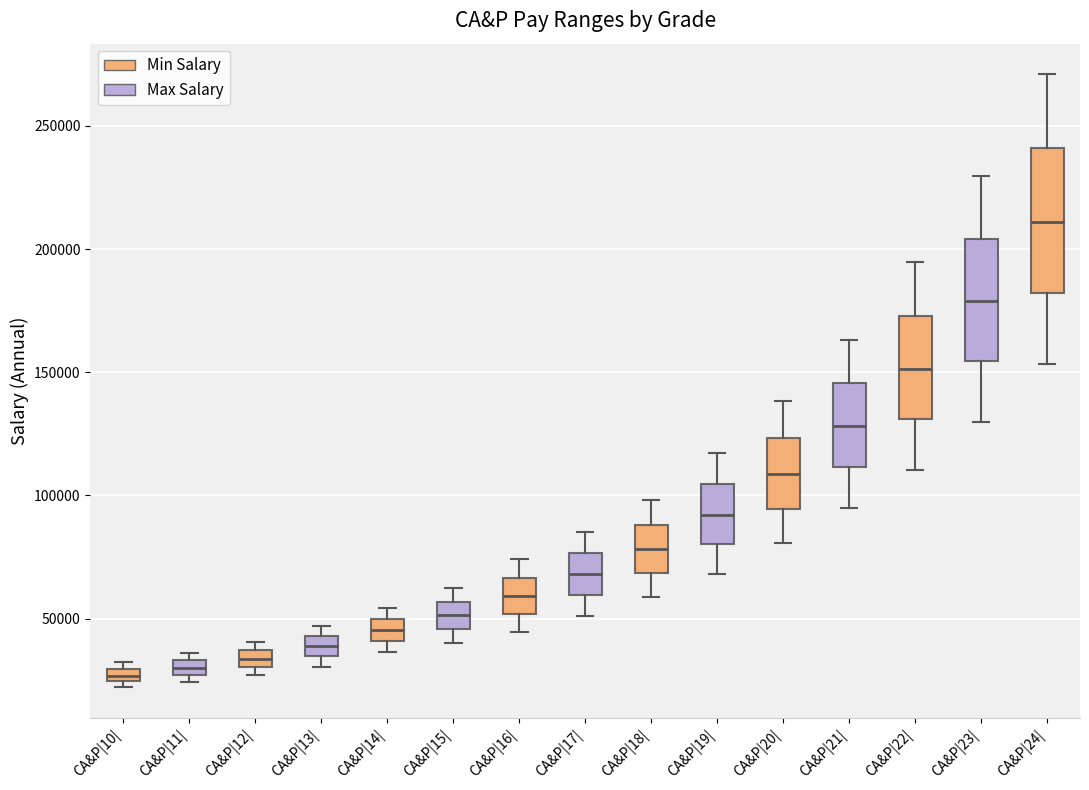

Which box is the tallest, from its lower edge to its upper edge?

CA&P|24|